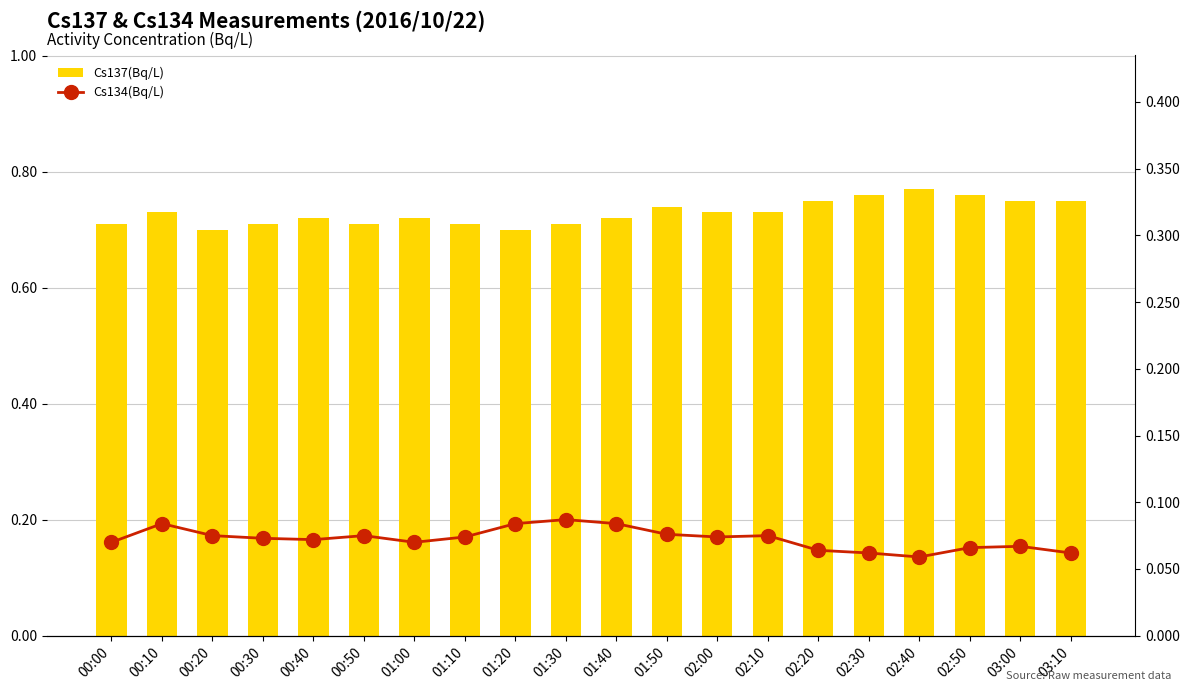

Is it true that Cs137(Bq/L) equals 0.3 at 03:10?

False